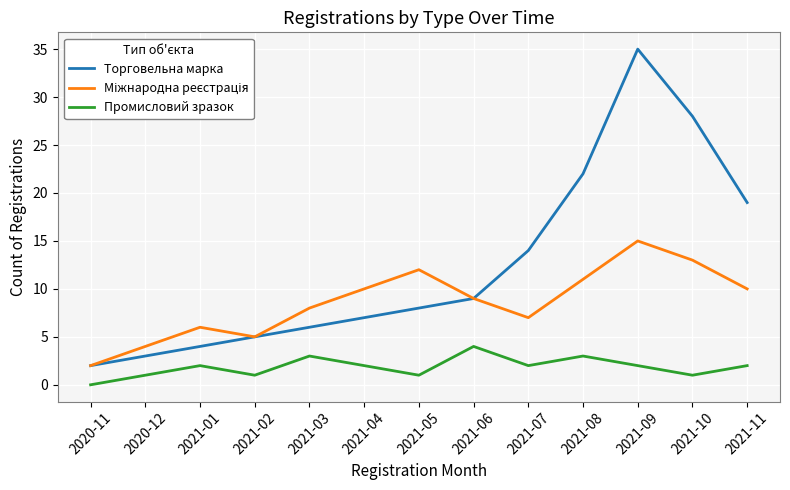

How many Промисловий зразок values are between 1 and 2?

9